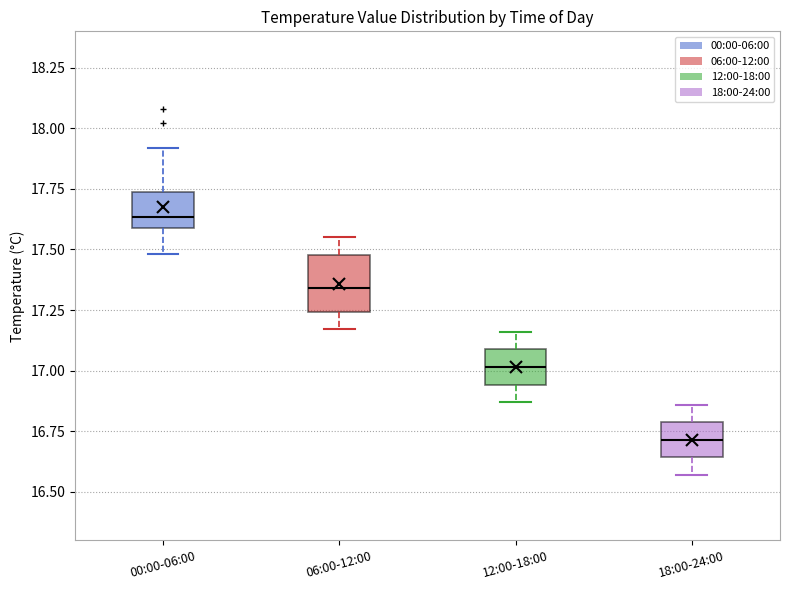

Reading left to right, read every box against the y-axis: the position of its median line, the range the box covers, and the ends of its whiskers. The values are not printed on the chart, so give them approximately, as read against the axis.

00:00-06:00: median 17.65, box 17.60 to 17.75, whiskers 17.50 to 17.90
06:00-12:00: median 17.35, box 17.25 to 17.50, whiskers 17.15 to 17.55
12:00-18:00: median 17.00, box 16.95 to 17.10, whiskers 16.85 to 17.15
18:00-24:00: median 16.70, box 16.65 to 16.80, whiskers 16.55 to 16.85